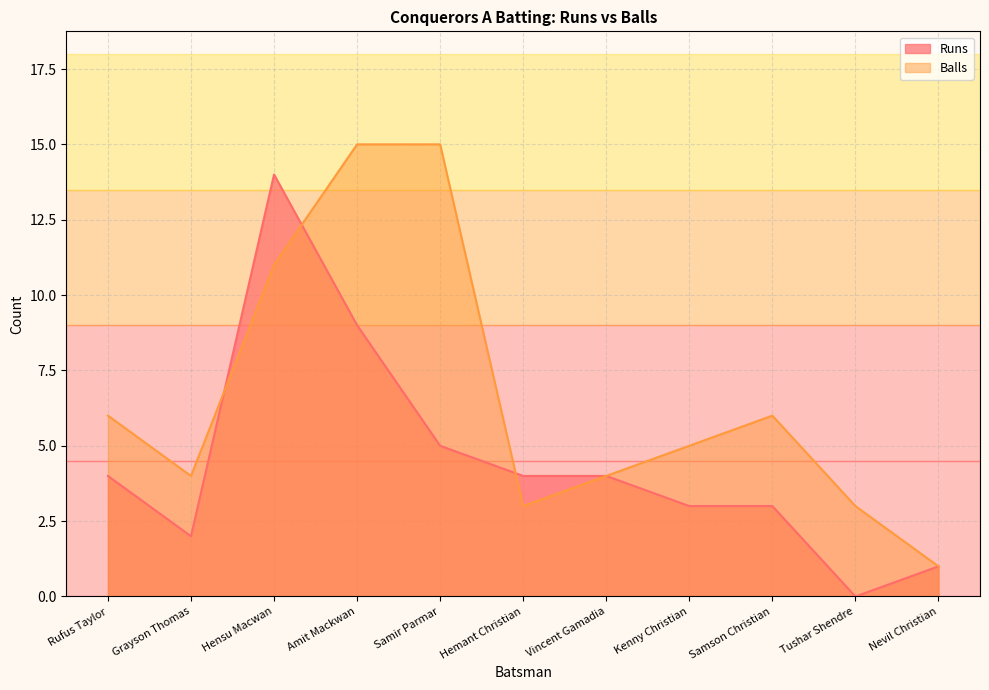

What are all the series names shown in the legend?

Runs, Balls